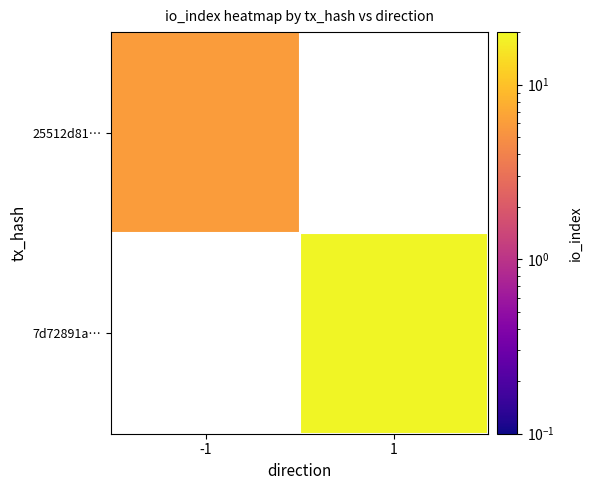

What is the minimum value shown in the chart?

6.0